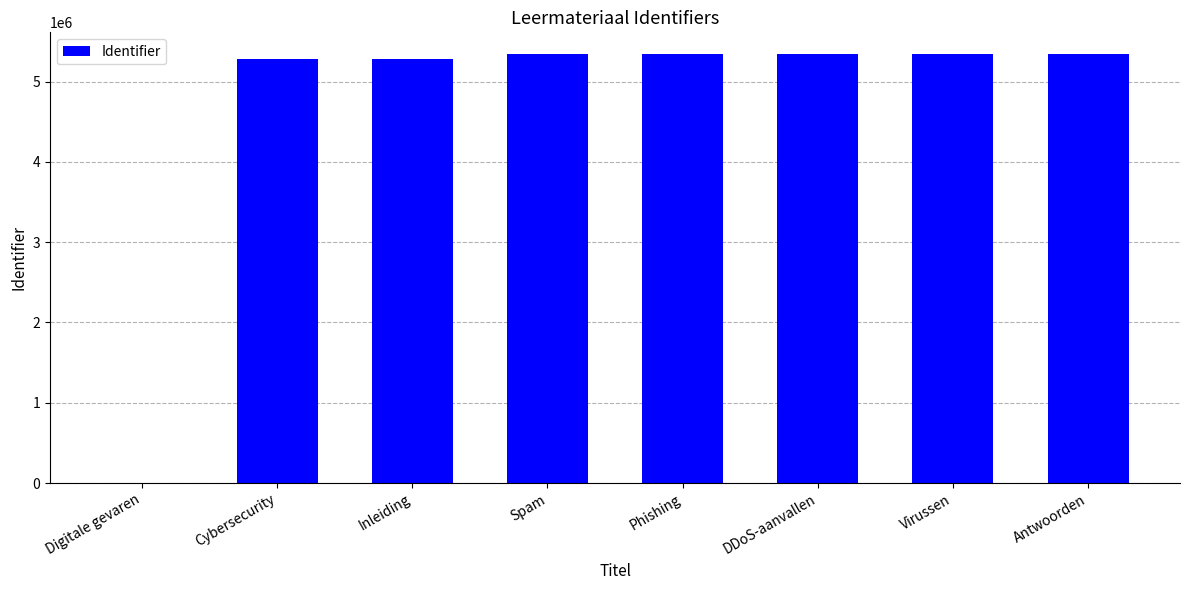

The value at Virussen is 5343000. True or false?

True